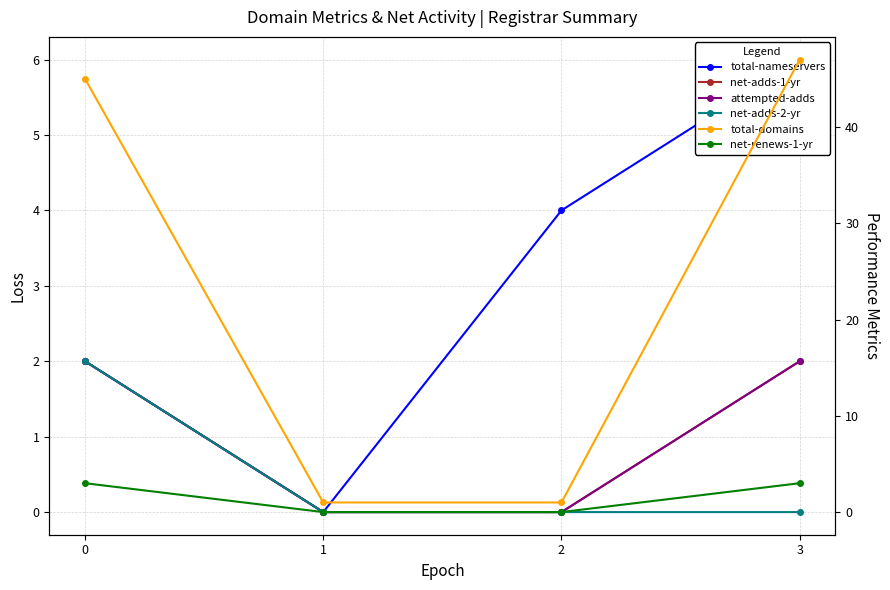

Reading right to left, what are all the values shown in this chart?

total-nameservers: 6	4	0	2
net-adds-1-yr: 2	0	0	2
attempted-adds: 2	0	0	2
net-adds-2-yr: 0	0	0	2
total-domains: 47	1	1	45
net-renews-1-yr: 3	0	0	3